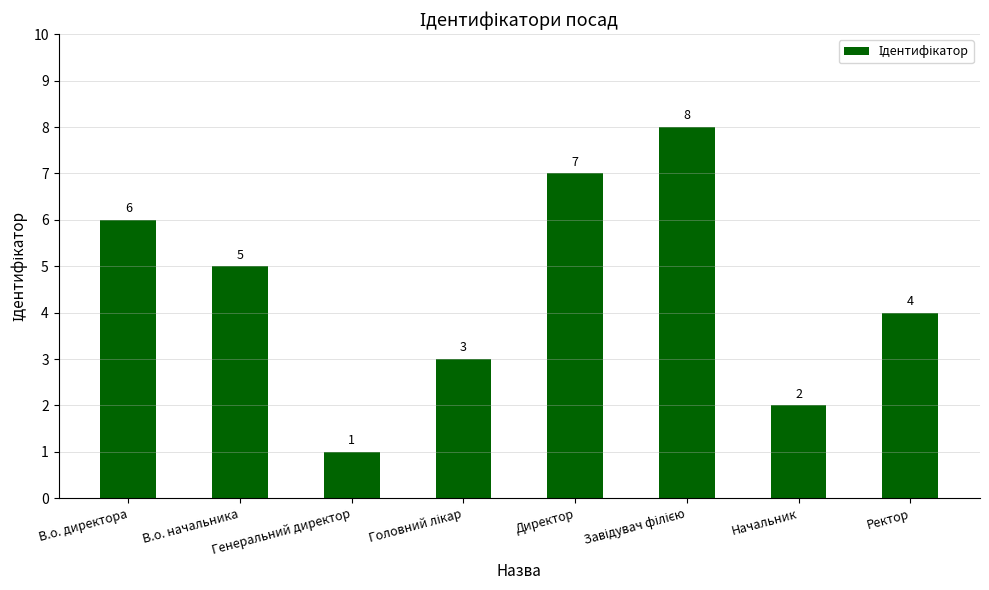

What is the smallest value displayed?

1